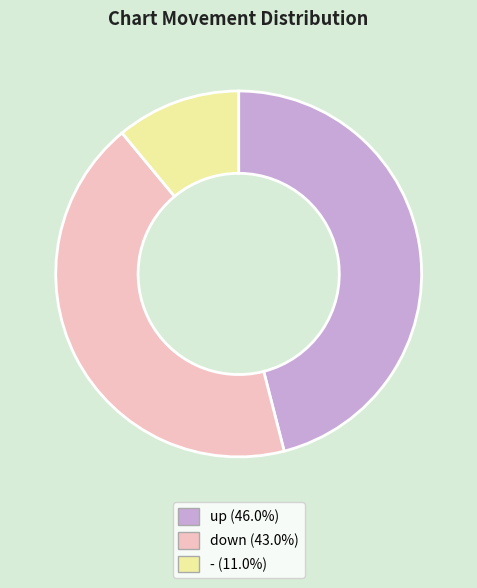

Is there any slice that represents more than half of the pie?

No